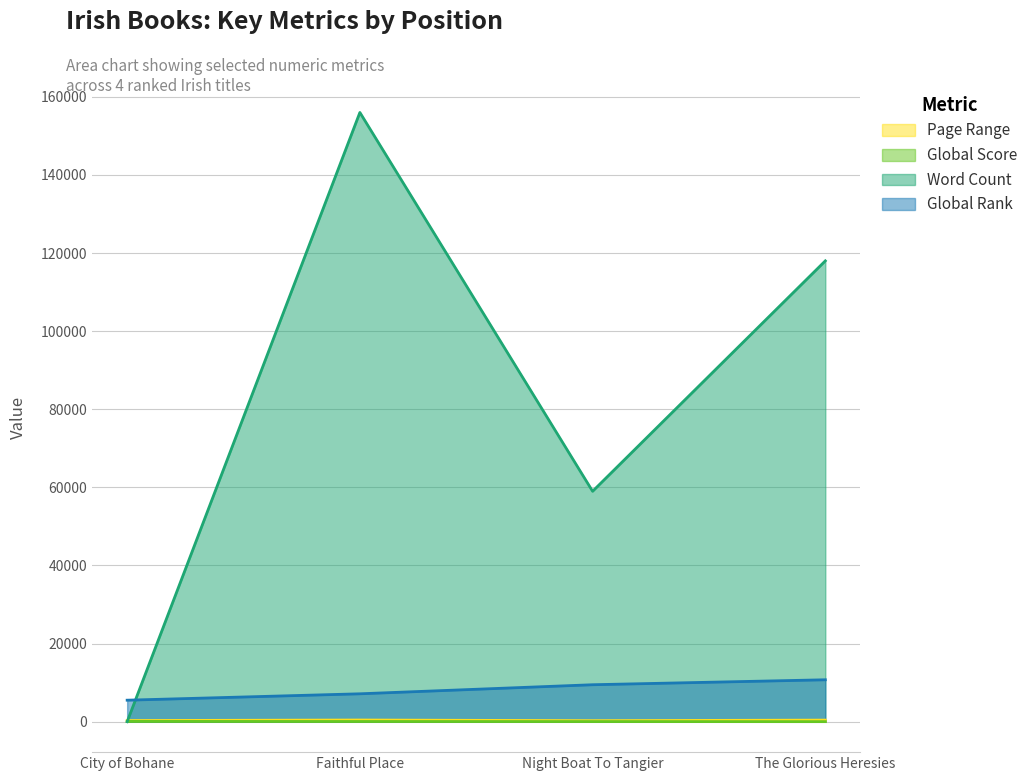

Count the Word Count values in the range 59000 to 156000.

3